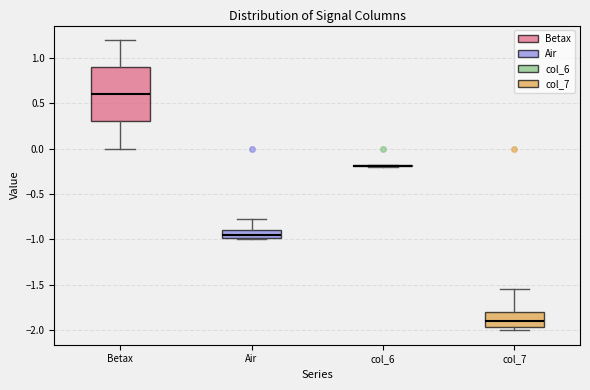

Where does the upper whisker of the box for Betax end on the y-axis? The values are not printed on the chart, so give them approximately, as read against the axis.

1.20